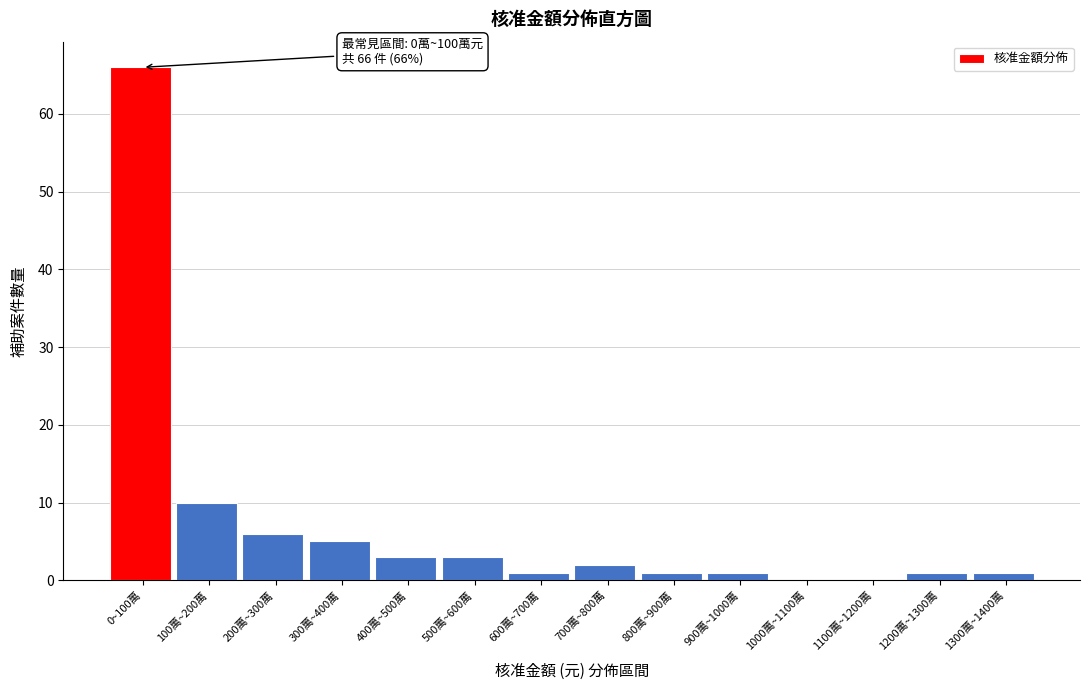

Reading left to right, transcribe all the data shown in this chart.

0~100萬=66	100萬~200萬=10	200萬~300萬=6	300萬~400萬=5	400萬~500萬=3	500萬~600萬=3	600萬~700萬=1	700萬~800萬=2	800萬~900萬=1	900萬~1000萬=1	1000萬~1100萬=0	1100萬~1200萬=0	1200萬~1300萬=1	1300萬~1400萬=1